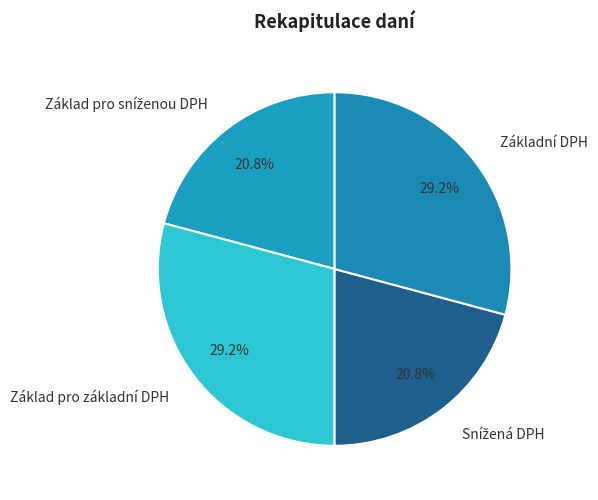

Is there a majority slice in this chart?

No